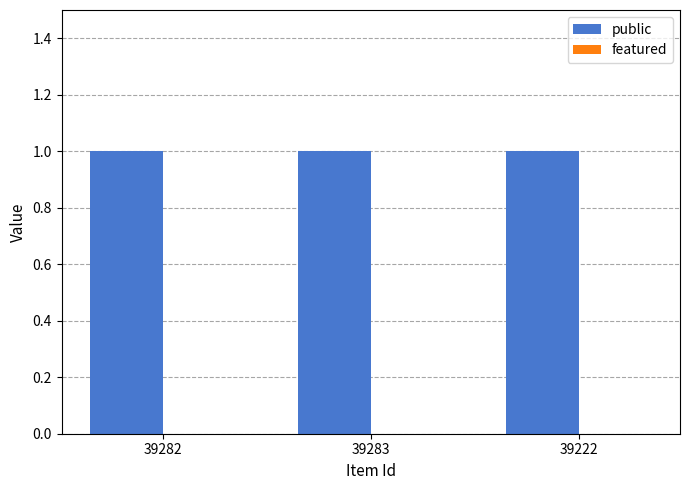

What are all the series names shown in the legend?

public, featured